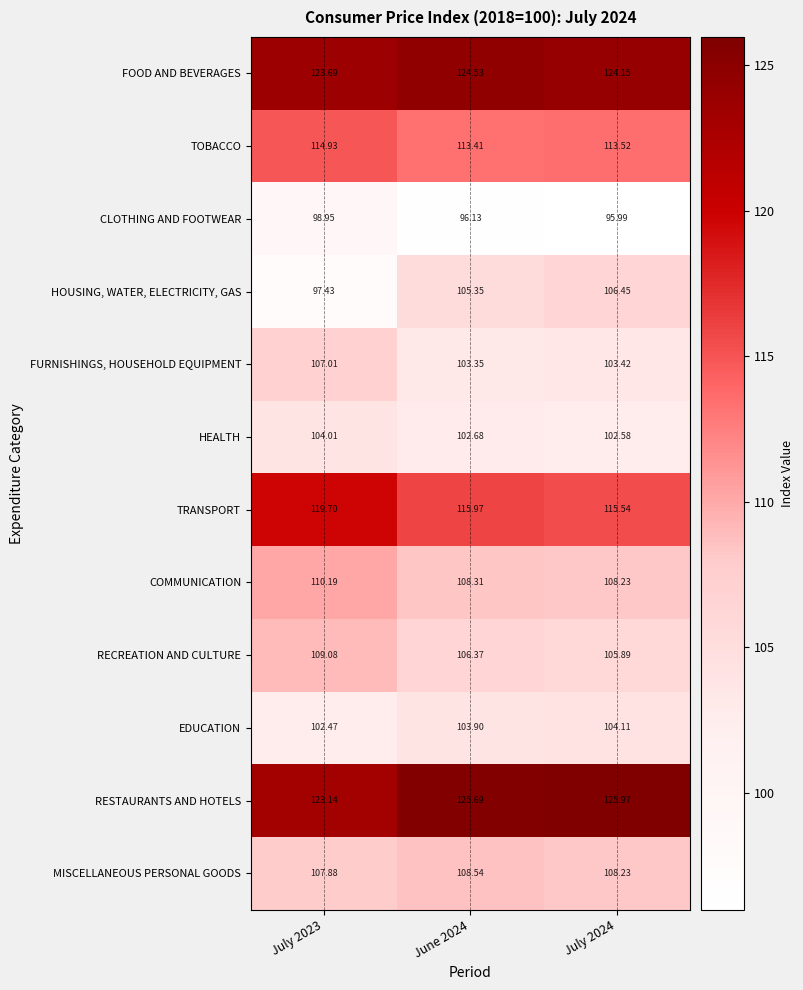

Which series has the largest total across all categories?

RESTAURANTS AND HOTELS